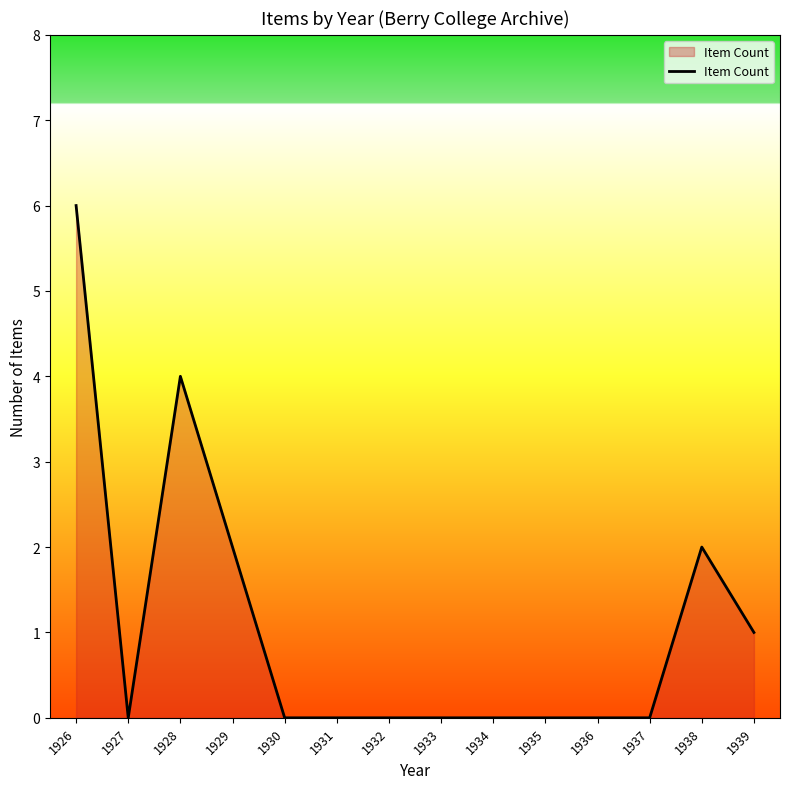

The value at 1928 is 1. True or false?

False